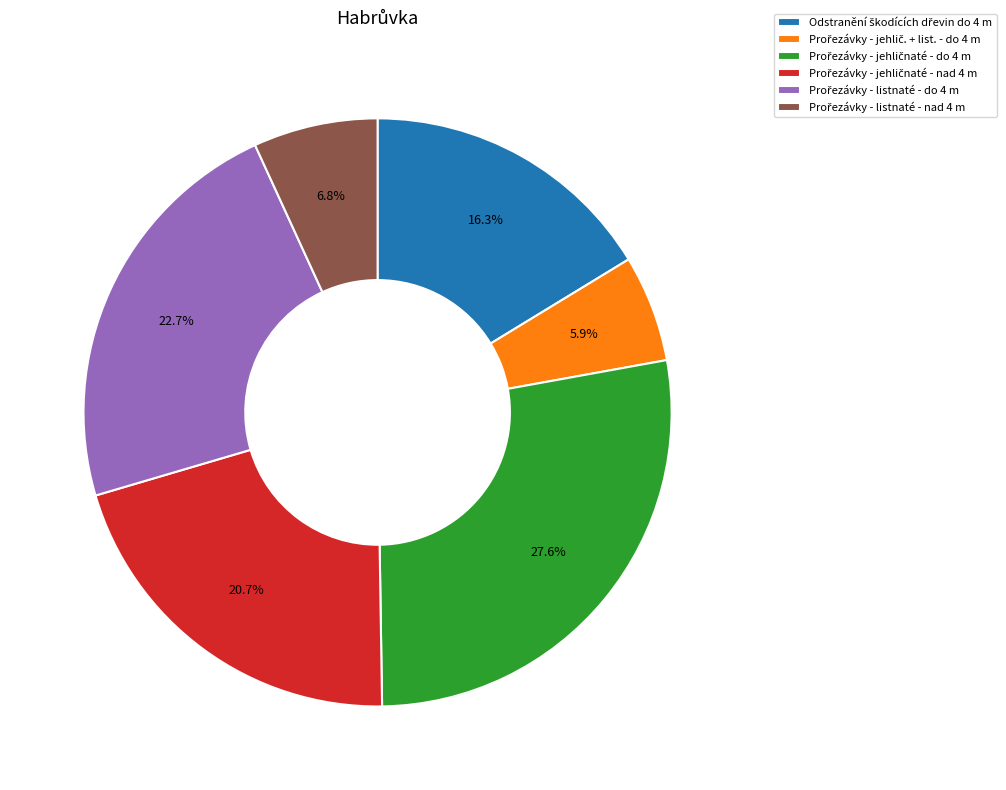

Is there any slice that represents more than half of the pie?

No